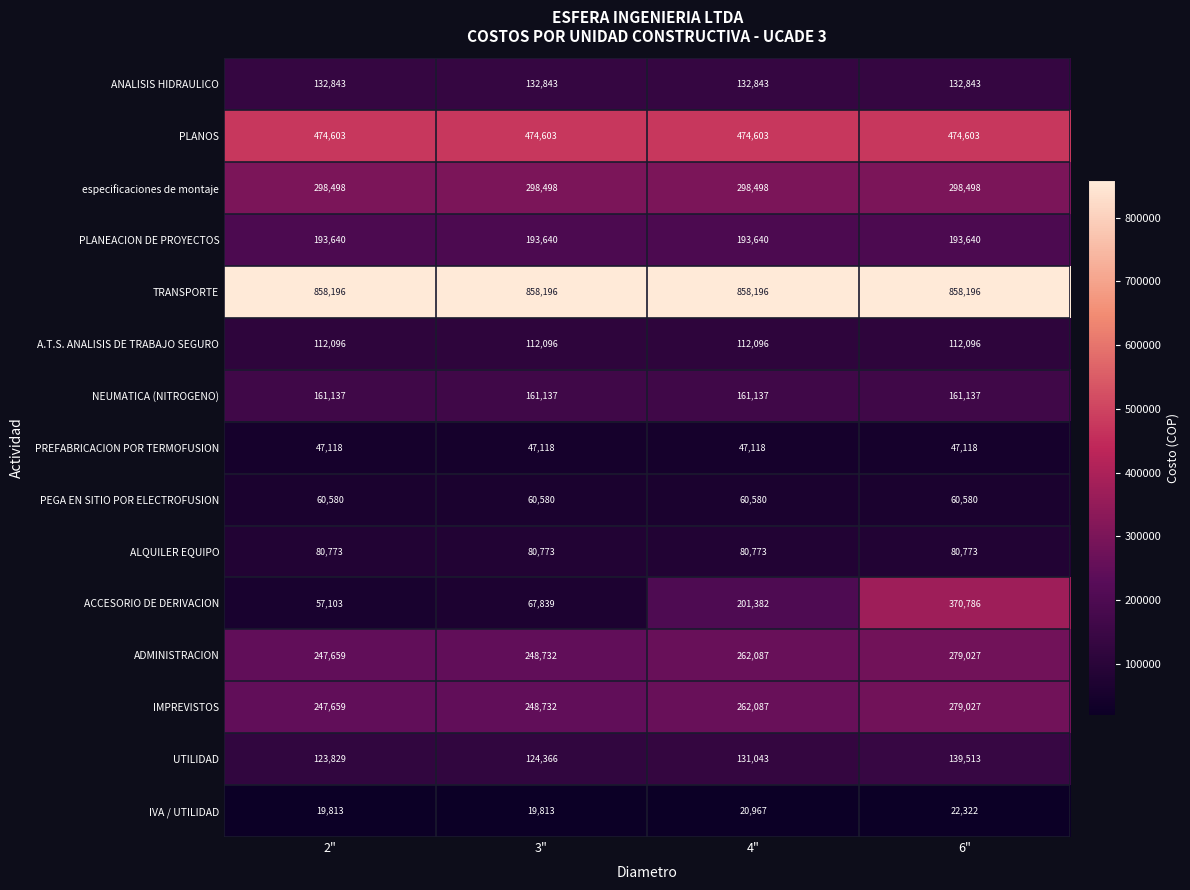

At which category is the sum across all series the highest?

6"